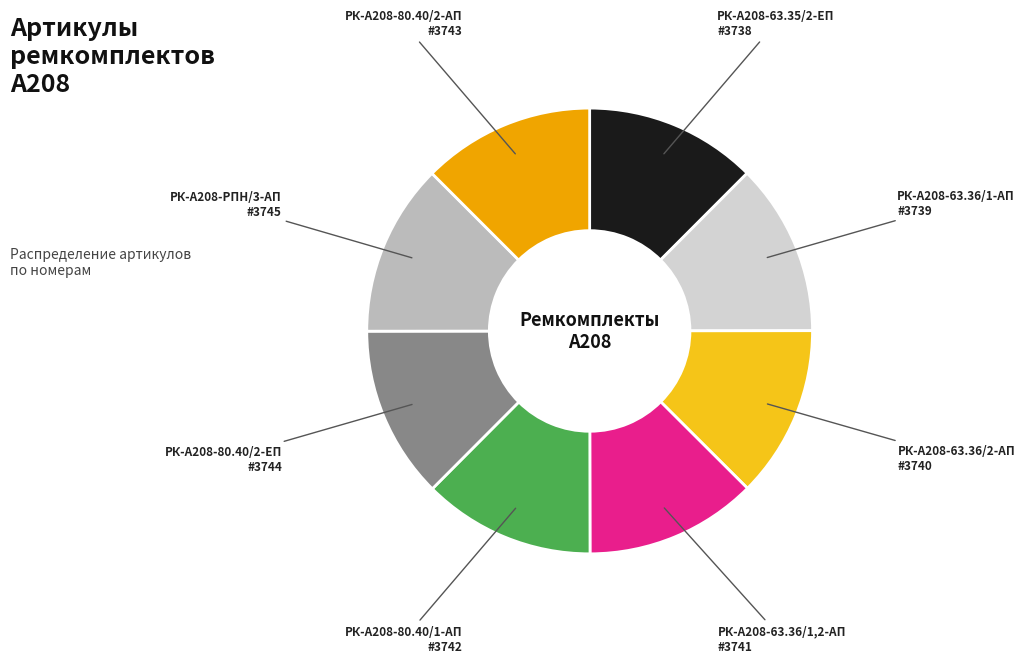

Is there a majority slice in this chart?

No